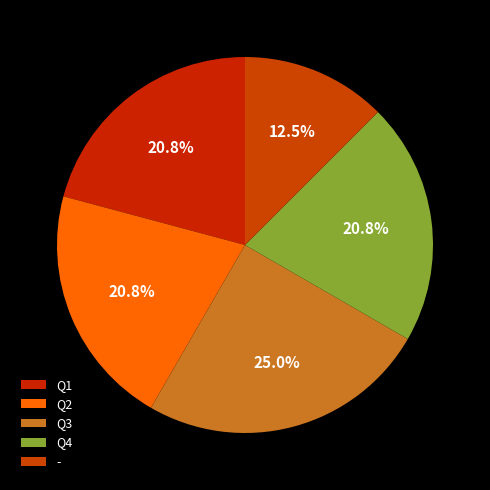

To the nearest percent, what portion does Q2 represent?

21%